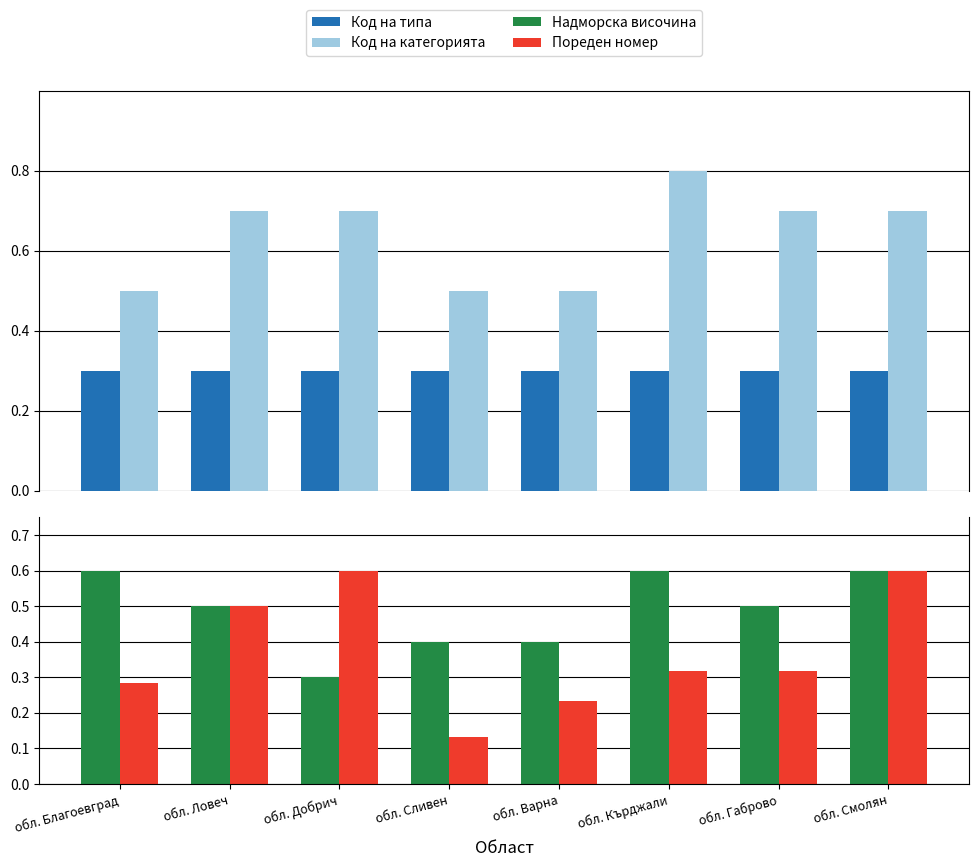

Which has a higher value, обл. Смолян or обл. Кърджали?

обл. Смолян